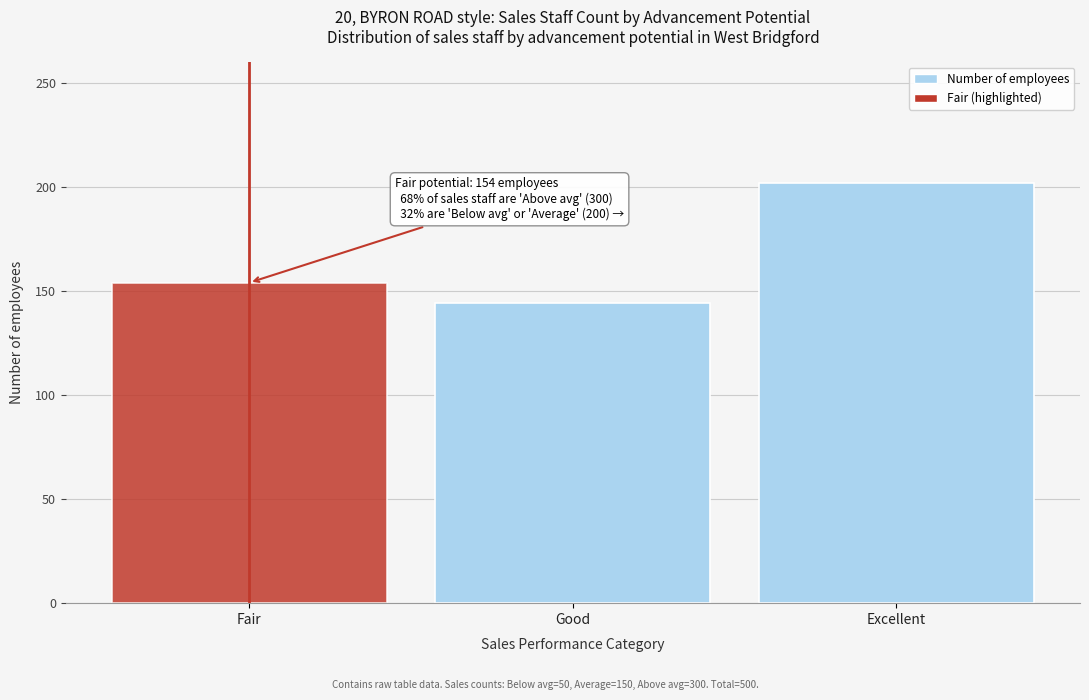

Reading left to right, what are all the values shown in this chart?

Fair=154	Good=144	Excellent=202